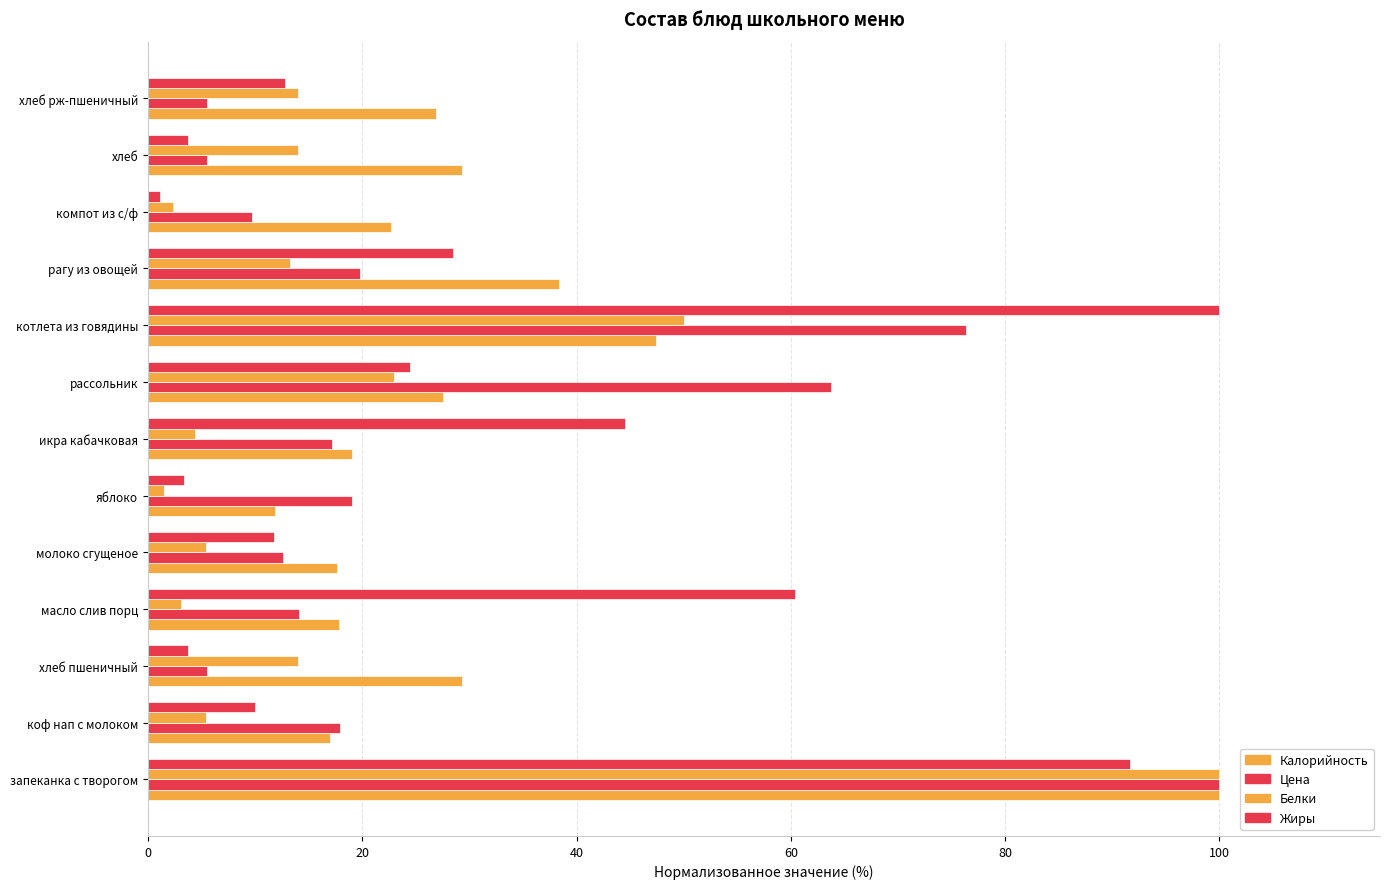

How many values in the Калорийность series are below 26?

6